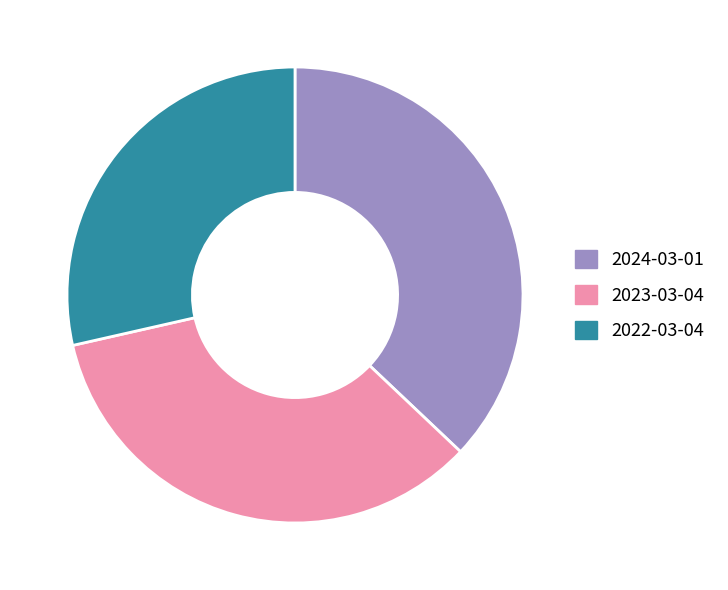

Do 2023-03-04 and 2024-03-01 together represent more than half of the pie?

Yes